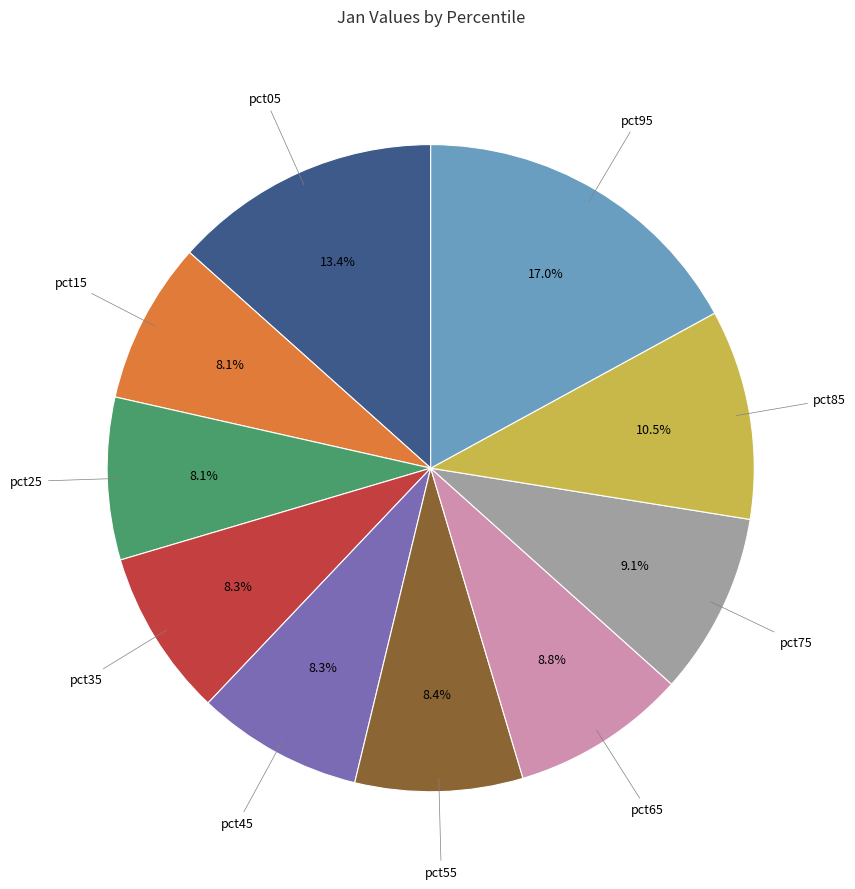

How many slices are in this pie chart?

10